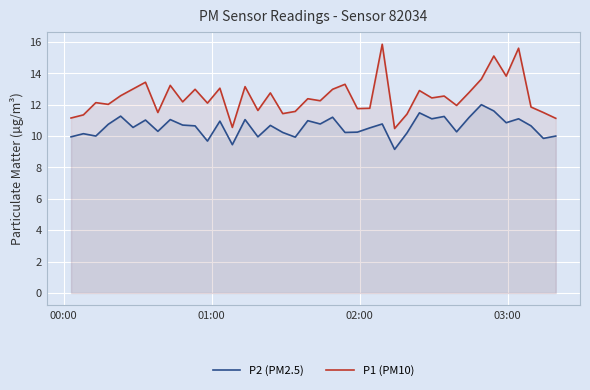

Which series has the widest spread of values?

P1 (PM10)